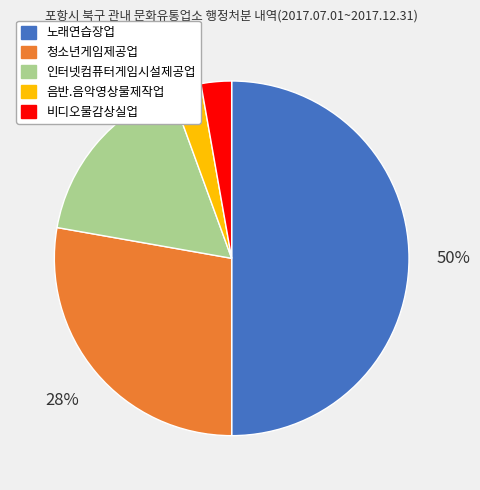

The 음반.음악영상물제작업 slice represents 3% of the pie. True or false?

True